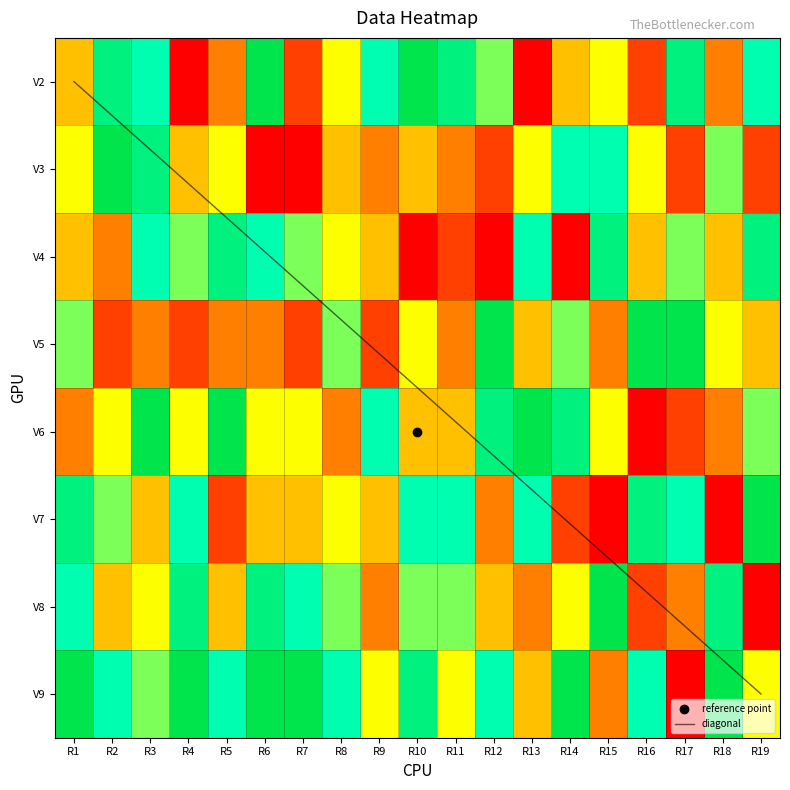

Between R2 and R16, which is larger?

R2